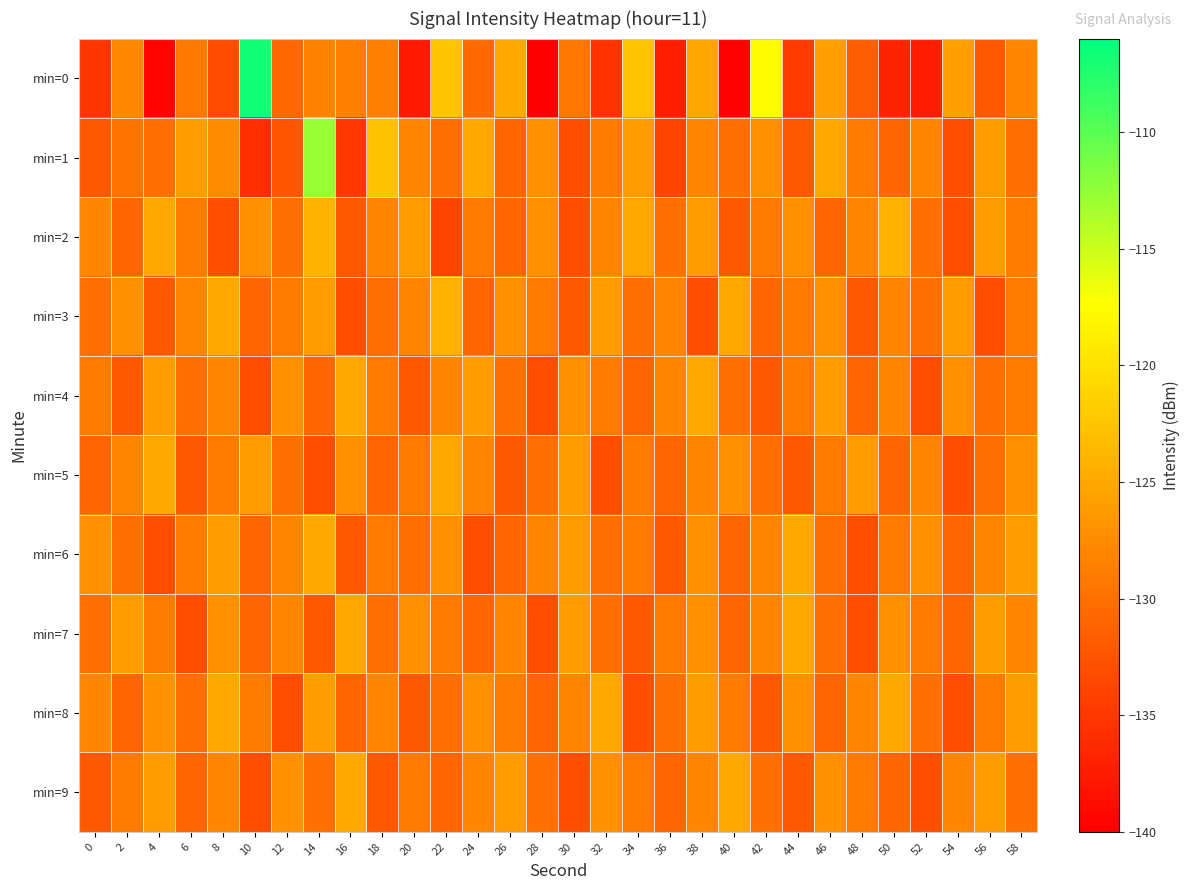

Reading left to right, extract all data points from this chart.

min=0: 0=-135.1	2=-127.8	4=-139.5	6=-129.2	8=-133.2	10=-106.8	12=-130.6	14=-128.4	16=-128.6	18=-128.6	20=-137.7	22=-122.5	24=-130.5	26=-125.0	28=-140.1	30=-129.4	32=-135.4	34=-122.6	36=-137.2	38=-125.2	40=-139.7	42=-117.6	44=-134.7	46=-125.7	48=-131.6	50=-136.7	52=-137.4	54=-125.7	56=-132.0	58=-128.0
min=1: 0=-132.0	2=-129.6	4=-130.0	6=-126.1	8=-127.5	10=-135.9	12=-132.3	14=-112.8	16=-134.8	18=-122.7	20=-128.0	22=-130.0	24=-125.0	26=-131.0	28=-127.0	30=-133.0	32=-129.0	34=-126.0	36=-134.0	38=-128.0	40=-130.0	42=-127.0	44=-132.0	46=-125.0	48=-129.0	50=-131.0	52=-128.0	54=-133.0	56=-126.0	58=-130.0
min=2: 0=-128.0	2=-131.0	4=-125.0	6=-129.0	8=-133.0	10=-127.0	12=-130.0	14=-124.0	16=-132.0	18=-128.0	20=-126.0	22=-134.0	24=-129.0	26=-131.0	28=-127.0	30=-133.0	32=-128.0	34=-125.0	36=-130.0	38=-126.0	40=-132.0	42=-129.0	44=-127.0	46=-131.0	48=-128.0	50=-124.0	52=-130.0	54=-133.0	56=-126.0	58=-129.0
min=3: 0=-130.0	2=-127.0	4=-132.0	6=-128.0	8=-125.0	10=-131.0	12=-129.0	14=-126.0	16=-133.0	18=-130.0	20=-128.0	22=-124.0	24=-131.0	26=-127.0	28=-129.0	30=-132.0	32=-126.0	34=-130.0	36=-128.0	38=-133.0	40=-125.0	42=-131.0	44=-129.0	46=-127.0	48=-132.0	50=-128.0	52=-130.0	54=-126.0	56=-133.0	58=-129.0
min=4: 0=-129.0	2=-132.0	4=-126.0	6=-130.0	8=-128.0	10=-133.0	12=-127.0	14=-131.0	16=-125.0	18=-129.0	20=-132.0	22=-128.0	24=-126.0	26=-130.0	28=-133.0	30=-127.0	32=-129.0	34=-131.0	36=-128.0	38=-125.0	40=-130.0	42=-132.0	44=-129.0	46=-126.0	48=-131.0	50=-128.0	52=-133.0	54=-127.0	56=-130.0	58=-129.0
min=5: 0=-131.0	2=-128.0	4=-125.0	6=-132.0	8=-129.0	10=-126.0	12=-130.0	14=-133.0	16=-127.0	18=-131.0	20=-129.0	22=-125.0	24=-128.0	26=-132.0	28=-130.0	30=-126.0	32=-133.0	34=-129.0	36=-131.0	38=-128.0	40=-127.0	42=-130.0	44=-132.0	46=-129.0	48=-126.0	50=-131.0	52=-128.0	54=-133.0	56=-130.0	58=-127.0
min=6: 0=-127.0	2=-130.0	4=-133.0	6=-129.0	8=-126.0	10=-131.0	12=-128.0	14=-125.0	16=-132.0	18=-129.0	20=-130.0	22=-127.0	24=-133.0	26=-131.0	28=-128.0	30=-126.0	32=-130.0	34=-129.0	36=-132.0	38=-127.0	40=-131.0	42=-128.0	44=-125.0	46=-130.0	48=-133.0	50=-129.0	52=-127.0	54=-131.0	56=-128.0	58=-126.0
min=7: 0=-130.0	2=-126.0	4=-129.0	6=-133.0	8=-127.0	10=-131.0	12=-128.0	14=-132.0	16=-125.0	18=-130.0	20=-127.0	22=-129.0	24=-131.0	26=-128.0	28=-133.0	30=-126.0	32=-130.0	34=-132.0	36=-129.0	38=-127.0	40=-131.0	42=-128.0	44=-125.0	46=-130.0	48=-133.0	50=-127.0	52=-129.0	54=-131.0	56=-126.0	58=-128.0
min=8: 0=-128.0	2=-131.0	4=-127.0	6=-130.0	8=-125.0	10=-129.0	12=-133.0	14=-126.0	16=-131.0	18=-128.0	20=-132.0	22=-130.0	24=-127.0	26=-129.0	28=-131.0	30=-128.0	32=-125.0	34=-133.0	36=-130.0	38=-126.0	40=-129.0	42=-132.0	44=-127.0	46=-131.0	48=-128.0	50=-125.0	52=-130.0	54=-133.0	56=-129.0	58=-126.0
min=9: 0=-132.0	2=-129.0	4=-126.0	6=-131.0	8=-128.0	10=-133.0	12=-127.0	14=-130.0	16=-125.0	18=-132.0	20=-129.0	22=-131.0	24=-128.0	26=-126.0	28=-130.0	30=-133.0	32=-127.0	34=-129.0	36=-131.0	38=-128.0	40=-125.0	42=-130.0	44=-132.0	46=-127.0	48=-129.0	50=-131.0	52=-133.0	54=-128.0	56=-126.0	58=-130.0